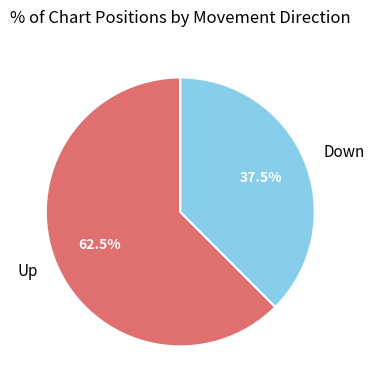

Which category has the biggest portion of the pie?

Up